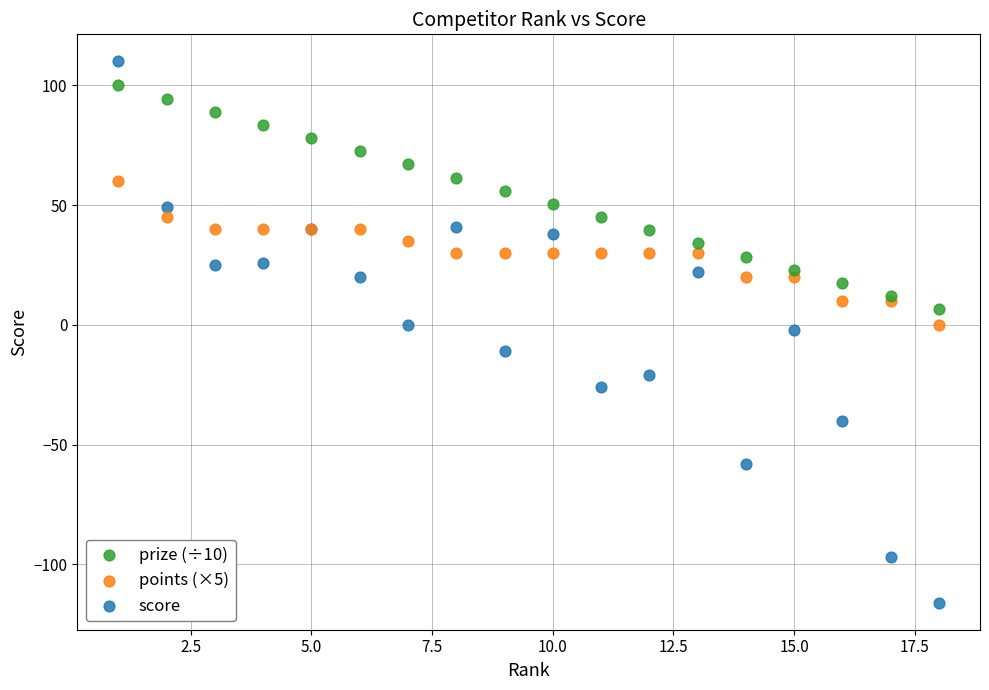

Which series reaches the minimum Y coordinate?

score